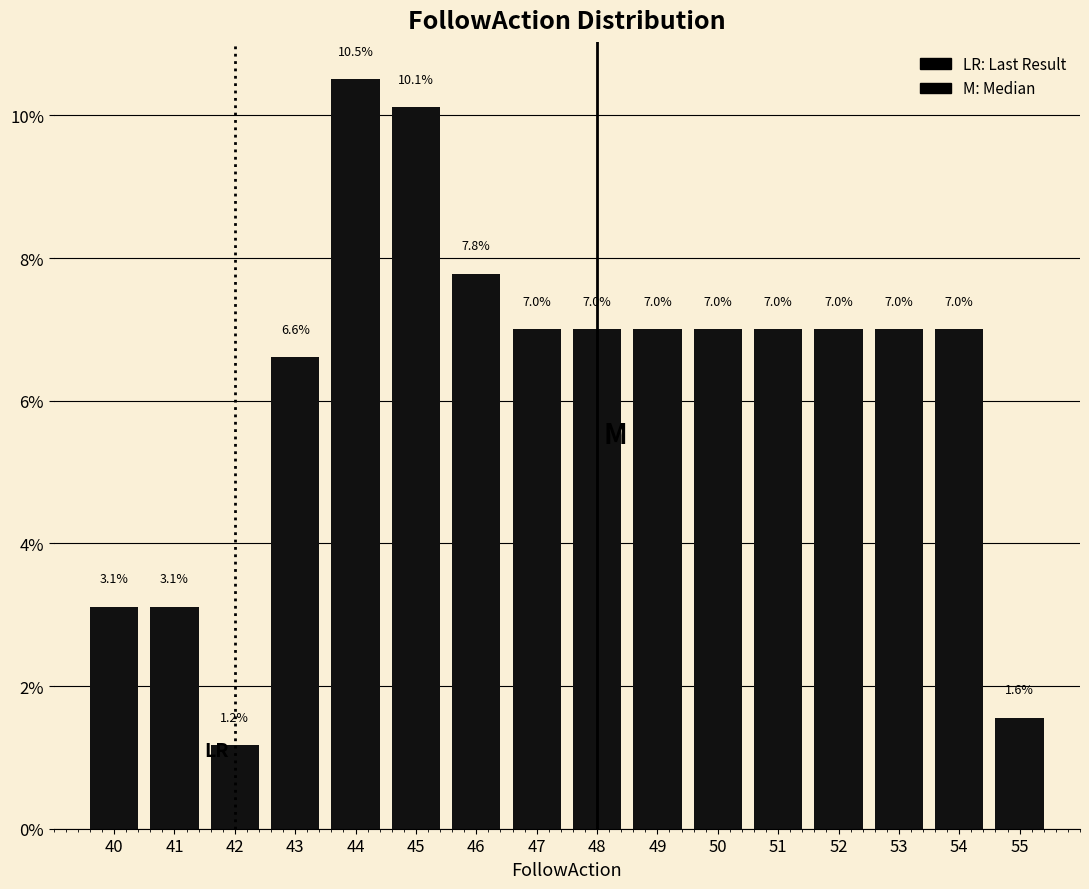

Reading left to right, what are all the values shown in this chart?

40=3.1	41=3.1	42=1.2	43=6.6	44=10.5	45=10.1	46=7.8	47=7.0	48=7.0	49=7.0	50=7.0	51=7.0	52=7.0	53=7.0	54=7.0	55=1.6